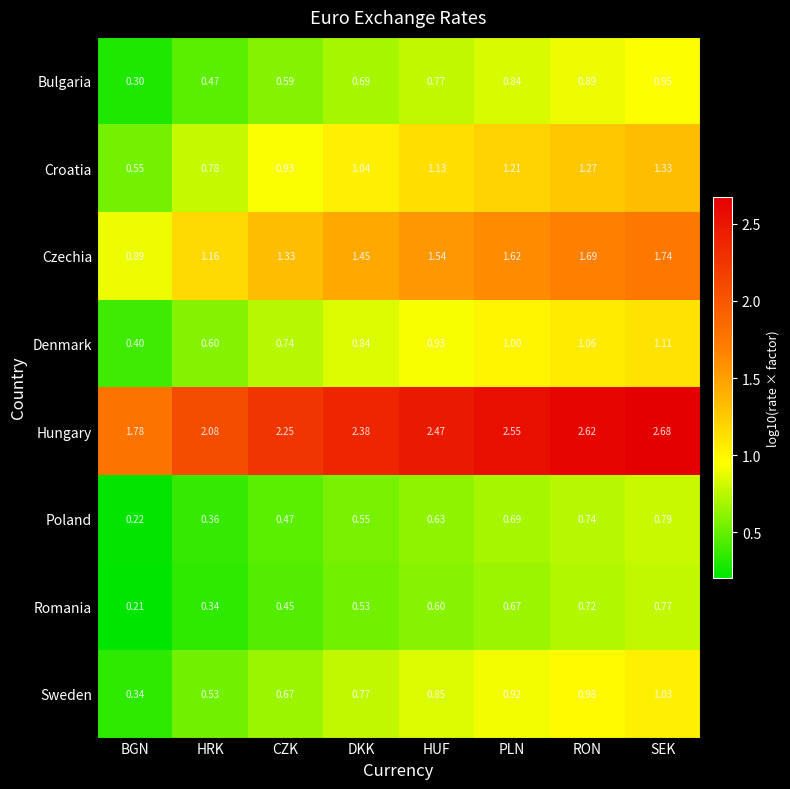

At which label does Hungary reach its minimum?

BGN